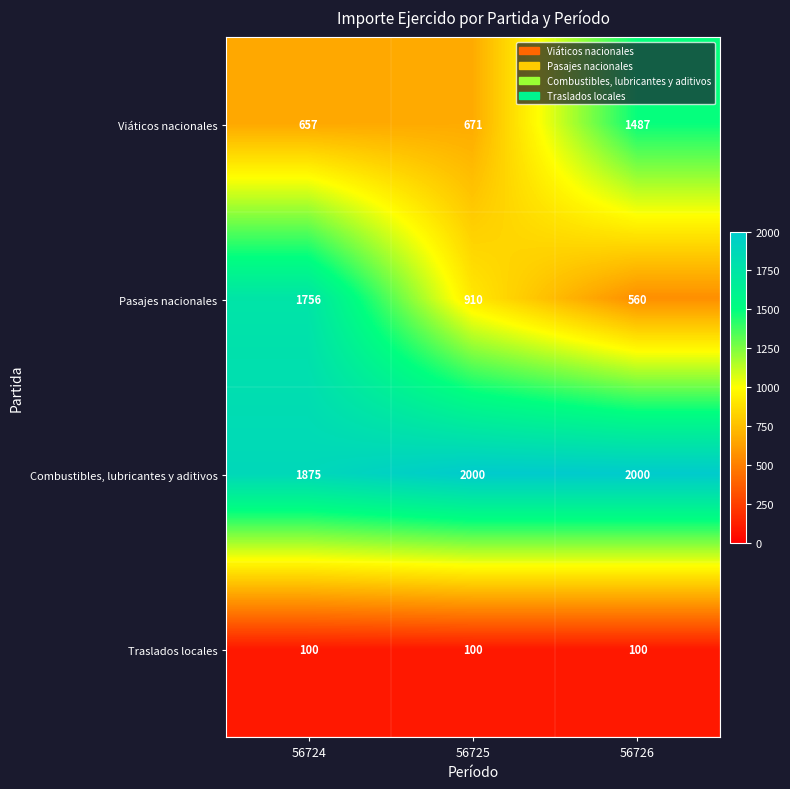

Which series has the widest spread of values?

Pasajes nacionales